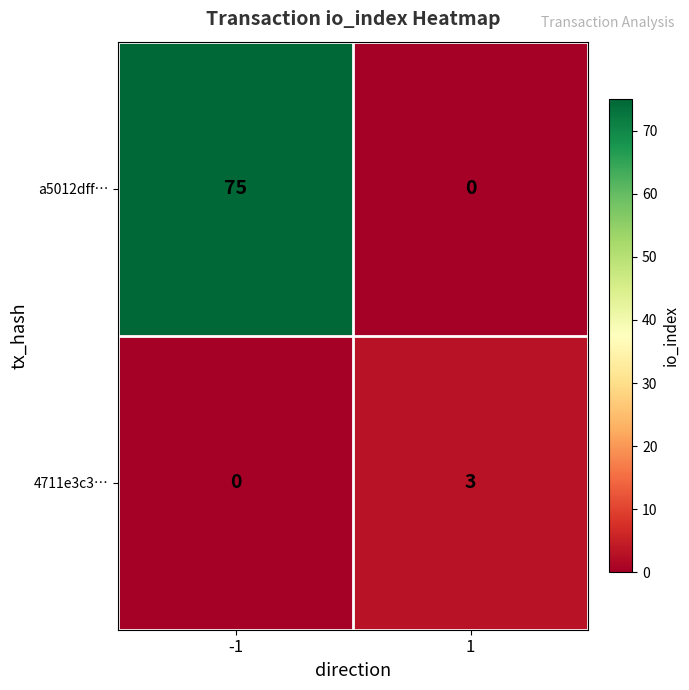

What is the average value of the a5012dff… series?

38